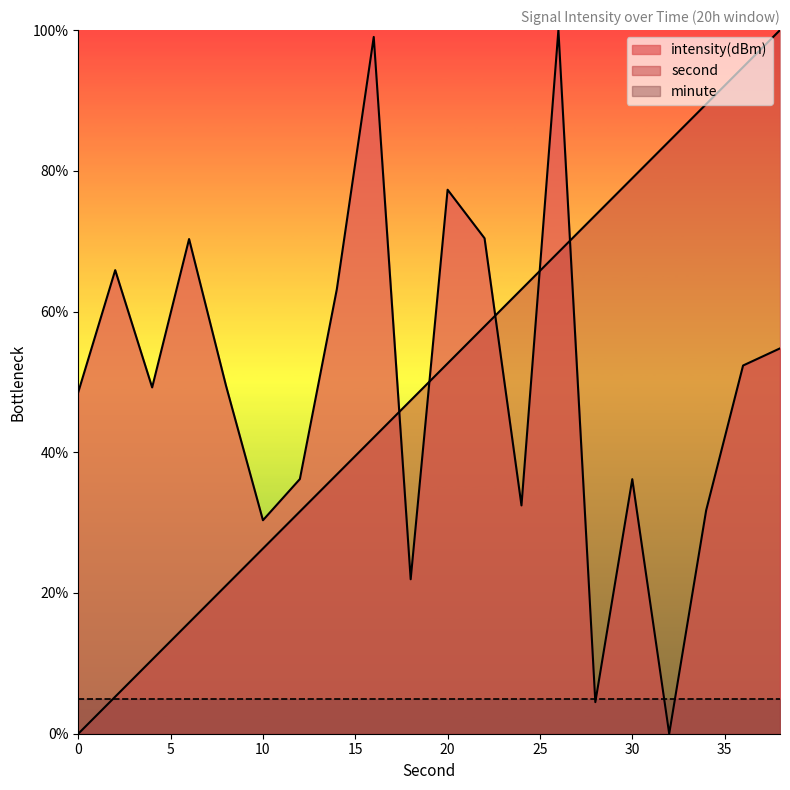

Count the number of categories in the chart.

20